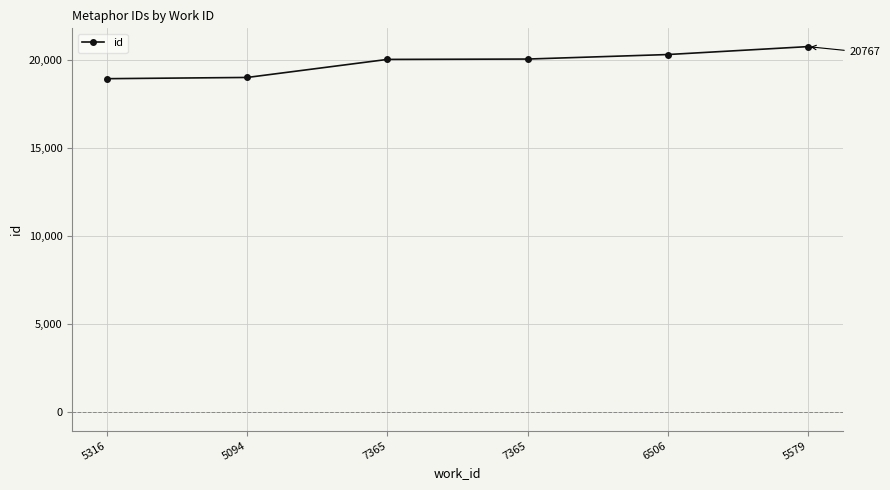

List the labels in order of value, smallest first.

5316, 5094, 7365, 7365, 6506, 5579